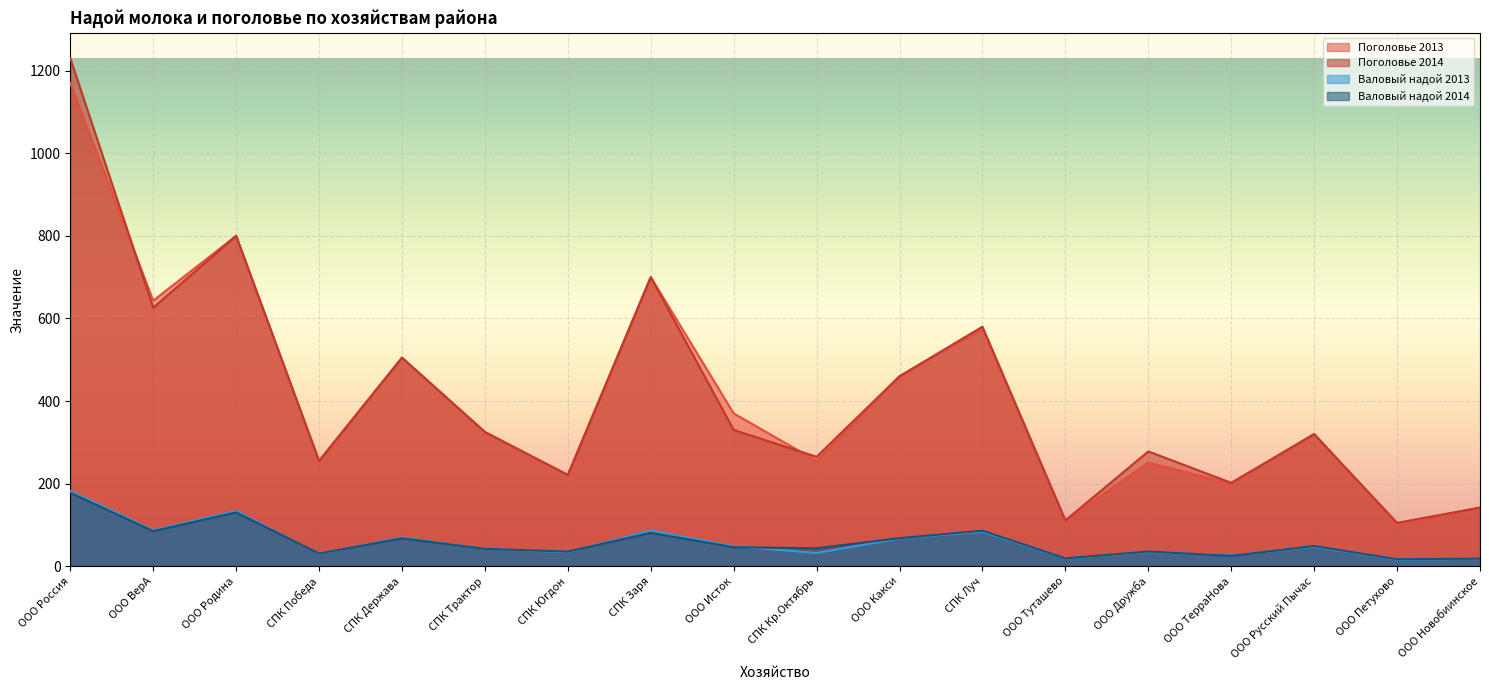

What are all the series names shown in the legend?

Поголовье 2013, Поголовье 2014, Валовый надой 2013, Валовый надой 2014